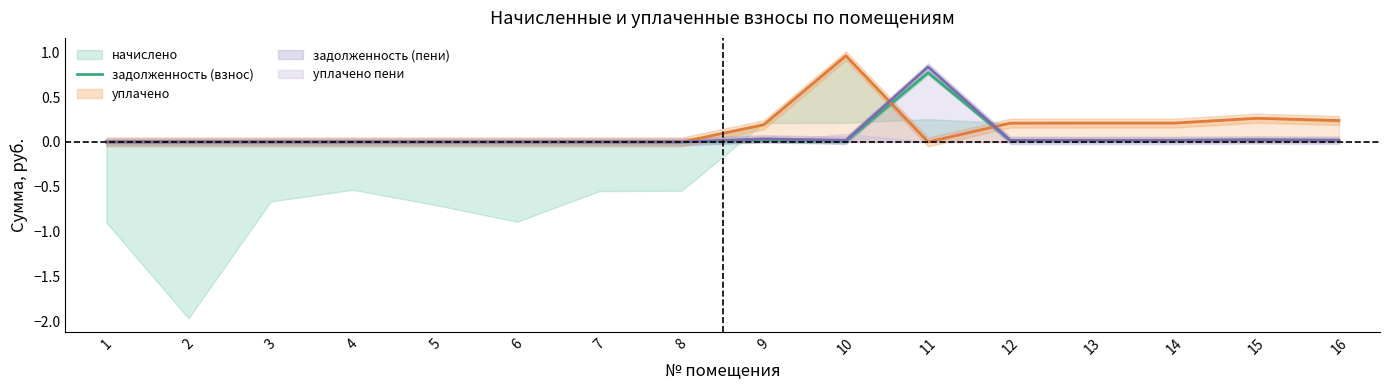

True or false: the data has more than 2 interior local peaks.

True